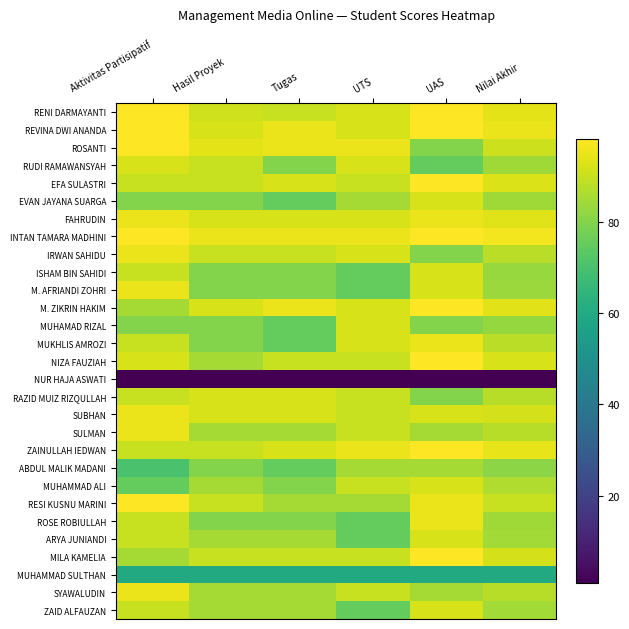

Reading right to left, list all the values displayed in this chart.

RENI DARMAYANTI: Nilai Akhir=93.9	UAS=98.0	UTS=92.0	Tugas=90.0	Hasil Proyek=91.0	Aktivitas Partisipatif=98.0
REVINA DWI ANANDA: Nilai Akhir=95.0	UAS=98.0	UTS=92.0	Tugas=95.0	Hasil Proyek=92.0	Aktivitas Partisipatif=98.0
ROSANTI: Nilai Akhir=90.7	UAS=80.0	UTS=95.0	Tugas=95.0	Hasil Proyek=94.0	Aktivitas Partisipatif=98.0
RUDI RAMAWANSYAH: Nilai Akhir=84.3	UAS=75.0	UTS=92.0	Tugas=80.0	Hasil Proyek=90.0	Aktivitas Partisipatif=92.0
EFA SULASTRI: Nilai Akhir=92.8	UAS=98.0	UTS=90.0	Tugas=92.0	Hasil Proyek=90.0	Aktivitas Partisipatif=90.0
EVAN JAYANA SUARGA: Nilai Akhir=84.1	UAS=92.0	UTS=85.0	Tugas=75.0	Hasil Proyek=80.0	Aktivitas Partisipatif=80.0
FAHRUDIN: Nilai Akhir=93.2	UAS=95.0	UTS=92.0	Tugas=92.0	Hasil Proyek=92.0	Aktivitas Partisipatif=95.0
INTAN TAMARA MADHINI: Nilai Akhir=96.2	UAS=98.0	UTS=95.0	Tugas=95.0	Hasil Proyek=95.0	Aktivitas Partisipatif=98.0
IRWAN SAHIDU: Nilai Akhir=88.1	UAS=80.0	UTS=92.0	Tugas=90.0	Hasil Proyek=90.0	Aktivitas Partisipatif=95.0
ISHAM BIN SAHIDI: Nilai Akhir=83.1	UAS=92.0	UTS=75.0	Tugas=80.0	Hasil Proyek=80.0	Aktivitas Partisipatif=90.0
M. AFRIANDI ZOHRI: Nilai Akhir=83.6	UAS=92.0	UTS=75.0	Tugas=80.0	Hasil Proyek=80.0	Aktivitas Partisipatif=95.0
M. ZIKRIN HAKIM: Nilai Akhir=93.7	UAS=98.0	UTS=92.0	Tugas=95.0	Hasil Proyek=92.0	Aktivitas Partisipatif=85.0
MUHAMAD RIZAL: Nilai Akhir=82.6	UAS=80.0	UTS=92.0	Tugas=75.0	Hasil Proyek=80.0	Aktivitas Partisipatif=80.0
MUKHLIS AMROZI: Nilai Akhir=88.1	UAS=95.0	UTS=92.0	Tugas=75.0	Hasil Proyek=80.0	Aktivitas Partisipatif=90.0
NIZA FAUZIAH: Nilai Akhir=92.1	UAS=98.0	UTS=90.0	Tugas=90.0	Hasil Proyek=85.0	Aktivitas Partisipatif=92.0
NUR HAJA ASWATI: Nilai Akhir=1.0	UAS=1.0	UTS=1.0	Tugas=1.0	Hasil Proyek=1.0	Aktivitas Partisipatif=1.0
RAZID MUIZ RIZQULLAH: Nilai Akhir=87.6	UAS=80.0	UTS=90.0	Tugas=92.0	Hasil Proyek=92.0	Aktivitas Partisipatif=90.0
SUBHAN: Nilai Akhir=91.7	UAS=92.0	UTS=90.0	Tugas=92.0	Hasil Proyek=92.0	Aktivitas Partisipatif=95.0
SULMAN: Nilai Akhir=87.5	UAS=85.0	UTS=90.0	Tugas=85.0	Hasil Proyek=85.0	Aktivitas Partisipatif=95.0
ZAINULLAH IEDWAN: Nilai Akhir=94.3	UAS=98.0	UTS=95.0	Tugas=92.0	Hasil Proyek=90.0	Aktivitas Partisipatif=90.0
ABDUL MALIK MADANI: Nilai Akhir=81.0	UAS=85.0	UTS=85.0	Tugas=75.0	Hasil Proyek=80.0	Aktivitas Partisipatif=70.0
MUHAMMAD ALI: Nilai Akhir=86.6	UAS=92.0	UTS=90.0	Tugas=80.0	Hasil Proyek=85.0	Aktivitas Partisipatif=75.0
RESI KUSNU MARINI: Nilai Akhir=89.8	UAS=95.0	UTS=85.0	Tugas=85.0	Hasil Proyek=90.0	Aktivitas Partisipatif=98.0
ROSE ROBIULLAH: Nilai Akhir=84.0	UAS=95.0	UTS=75.0	Tugas=80.0	Hasil Proyek=80.0	Aktivitas Partisipatif=90.0
ARYA JUNIANDI: Nilai Akhir=84.6	UAS=92.0	UTS=75.0	Tugas=85.0	Hasil Proyek=85.0	Aktivitas Partisipatif=90.0
MILA KAMELIA: Nilai Akhir=91.9	UAS=98.0	UTS=90.0	Tugas=90.0	Hasil Proyek=90.0	Aktivitas Partisipatif=85.0
MUHAMMAD SULTHAN: Nilai Akhir=60.0	UAS=60.0	UTS=60.0	Tugas=60.0	Hasil Proyek=60.0	Aktivitas Partisipatif=60.0
SYAWALUDIN: Nilai Akhir=87.5	UAS=85.0	UTS=90.0	Tugas=85.0	Hasil Proyek=85.0	Aktivitas Partisipatif=95.0
ZAID ALFAUZAN: Nilai Akhir=84.6	UAS=92.0	UTS=75.0	Tugas=85.0	Hasil Proyek=85.0	Aktivitas Partisipatif=90.0